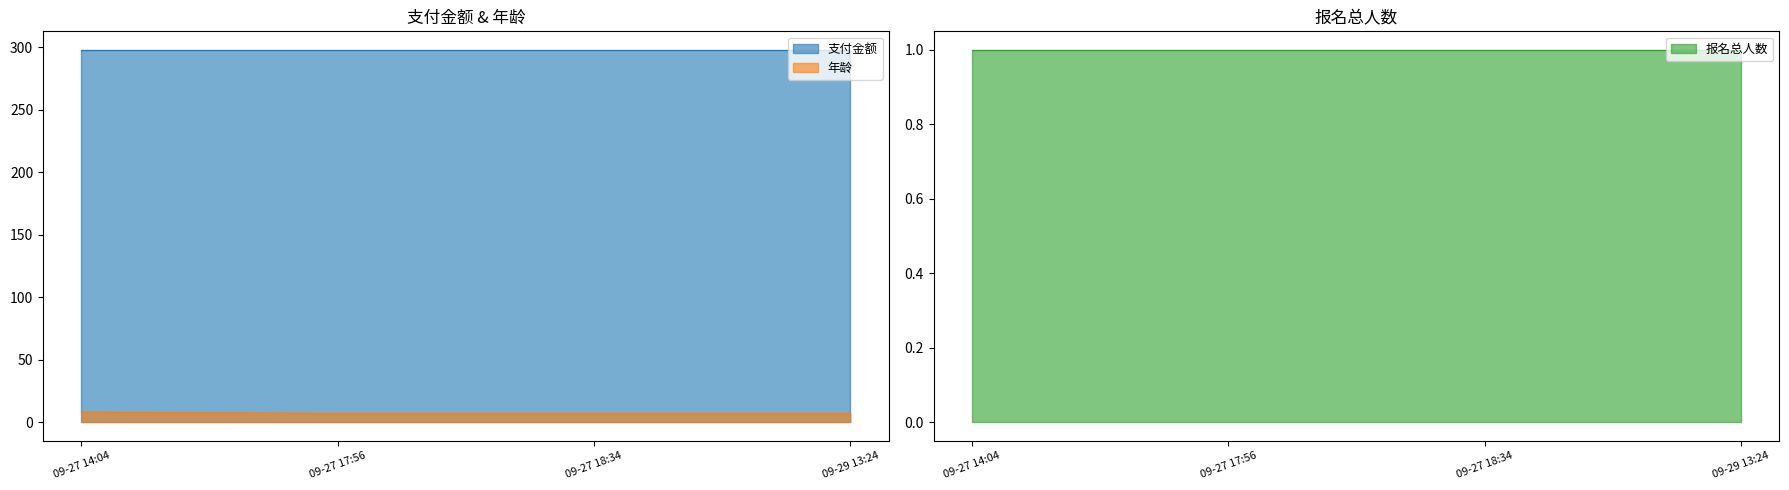

True or false: 报名总人数 and 支付金额 intersect in this chart.

False